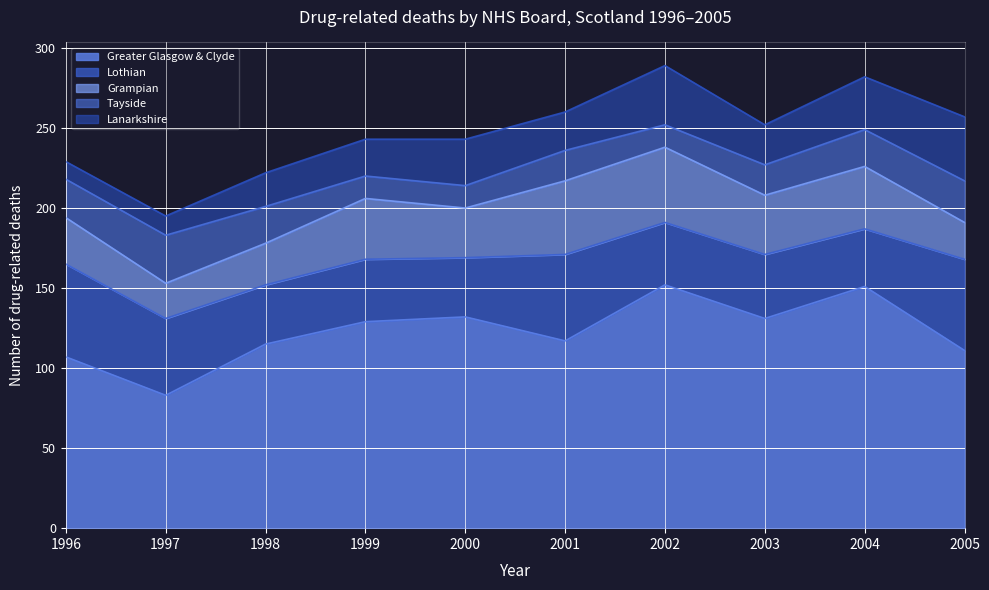

What is the minimum value shown in the chart?

11